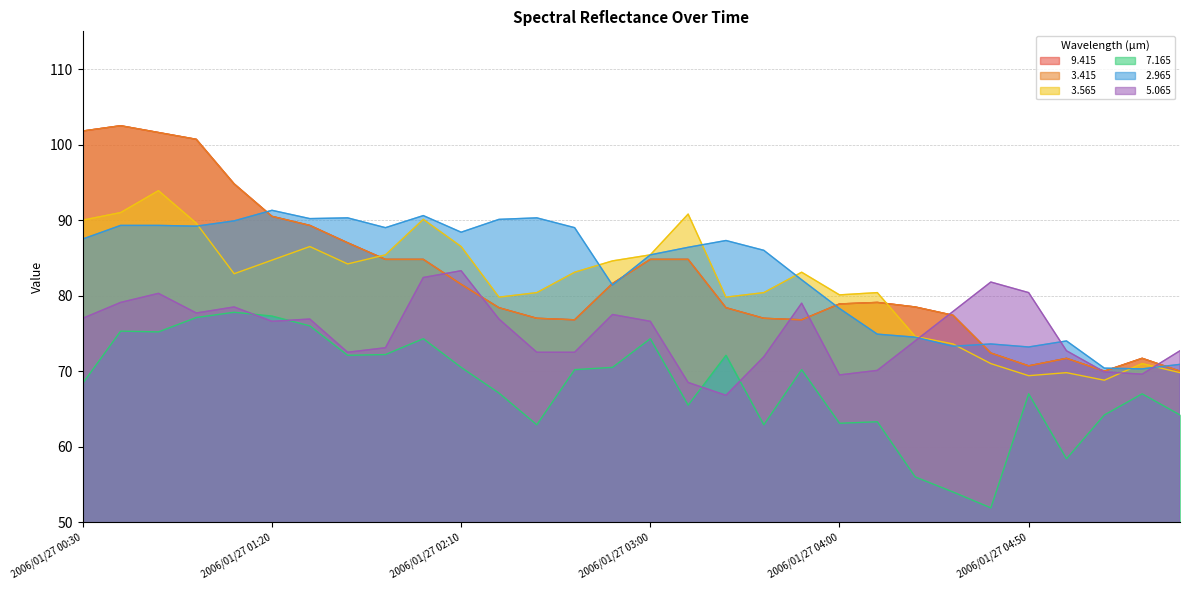

What is the highest value of the   9.415 series?

102.5